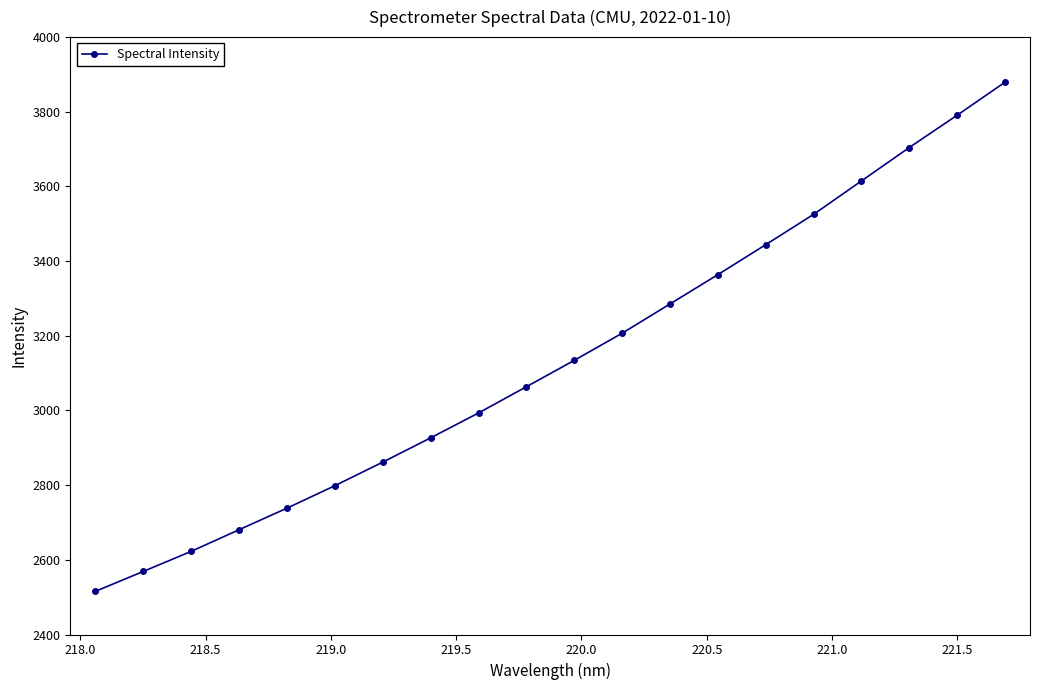

How many values are below 3134?

10